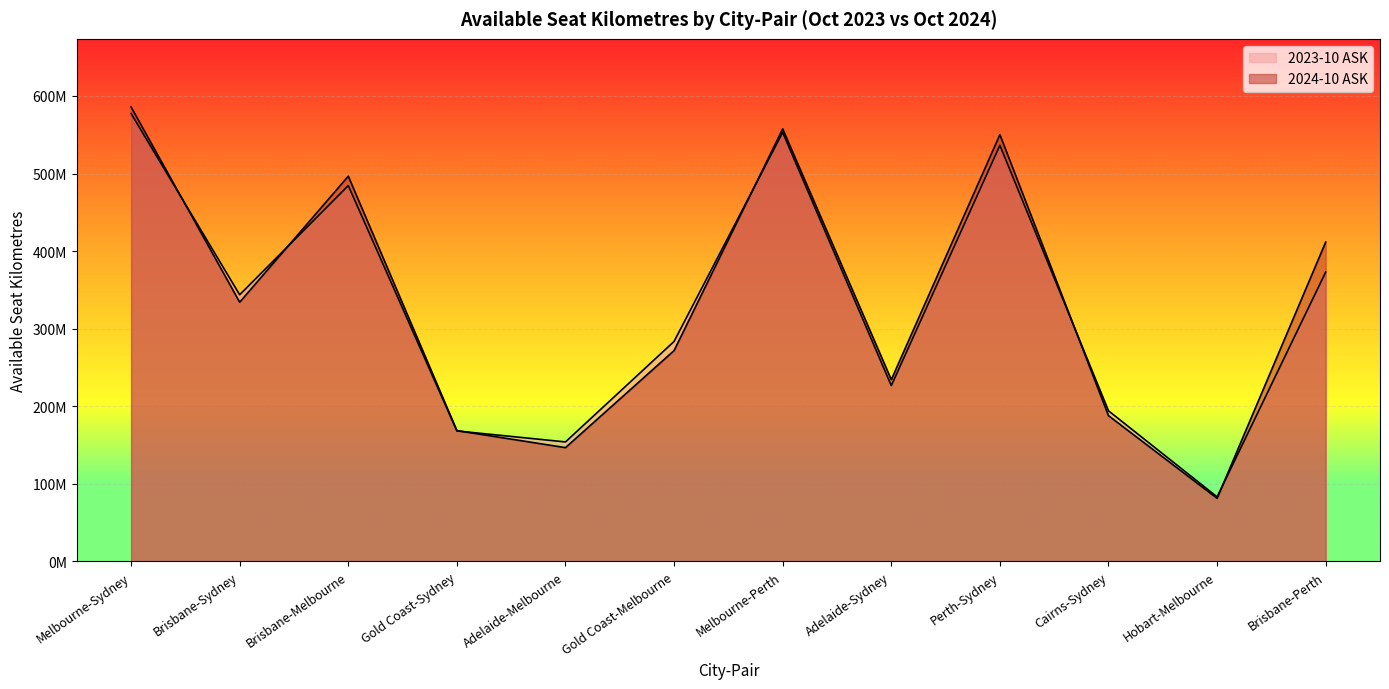

What is the difference between the highest and lowest values at Cairns-Sydney?

6281577